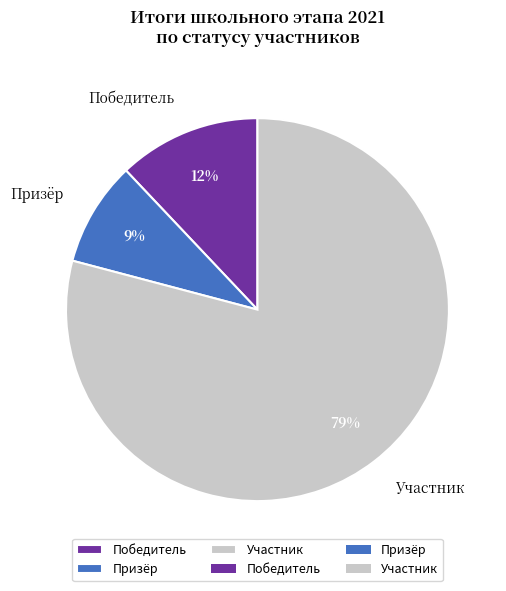

True or false: Призёр accounts for 9% of the total.

True